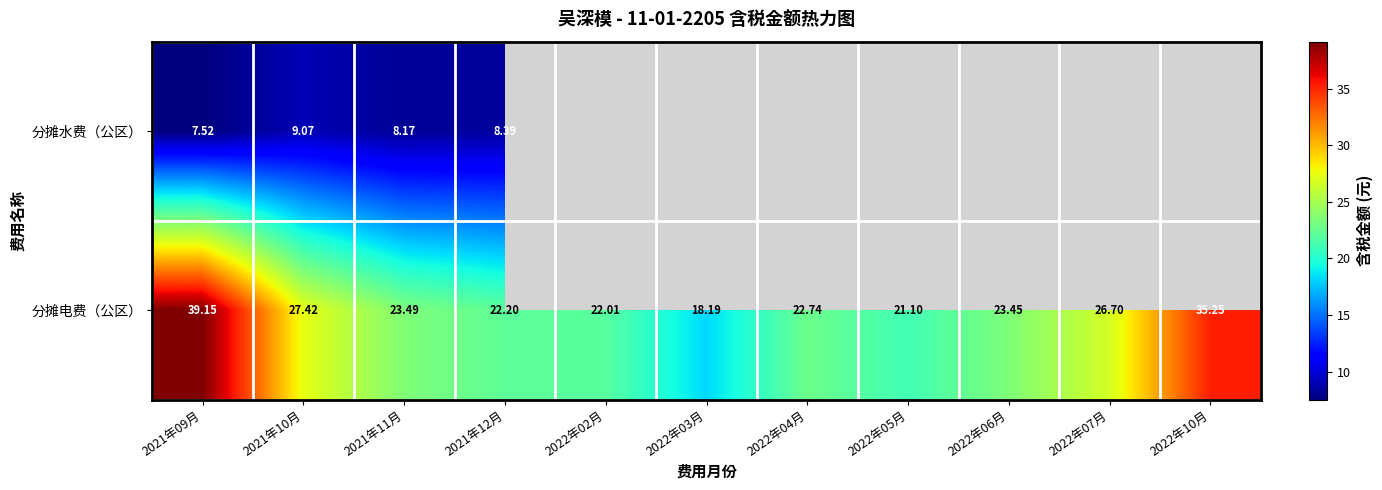

Is the value of 分摊电费（公区） at 2022年06月 greater than the value of 分摊水费（公区） at 2021年12月?

Yes